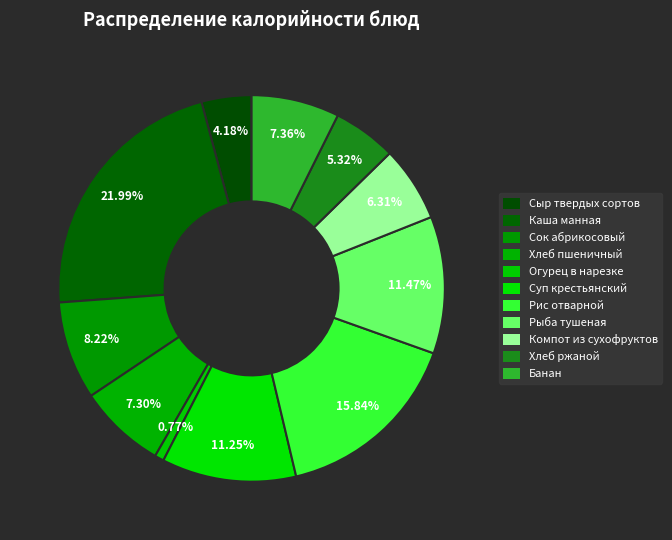

To the nearest percent, what percentage of the pie is Суп крестьянский?

11%